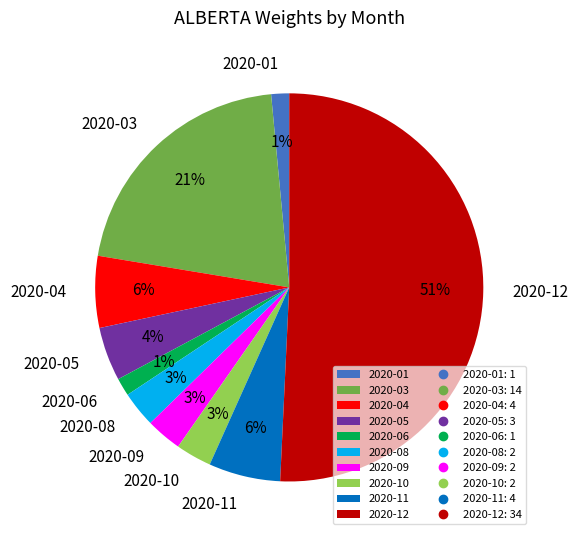

To the nearest percent, what is the average slice percentage?

10%